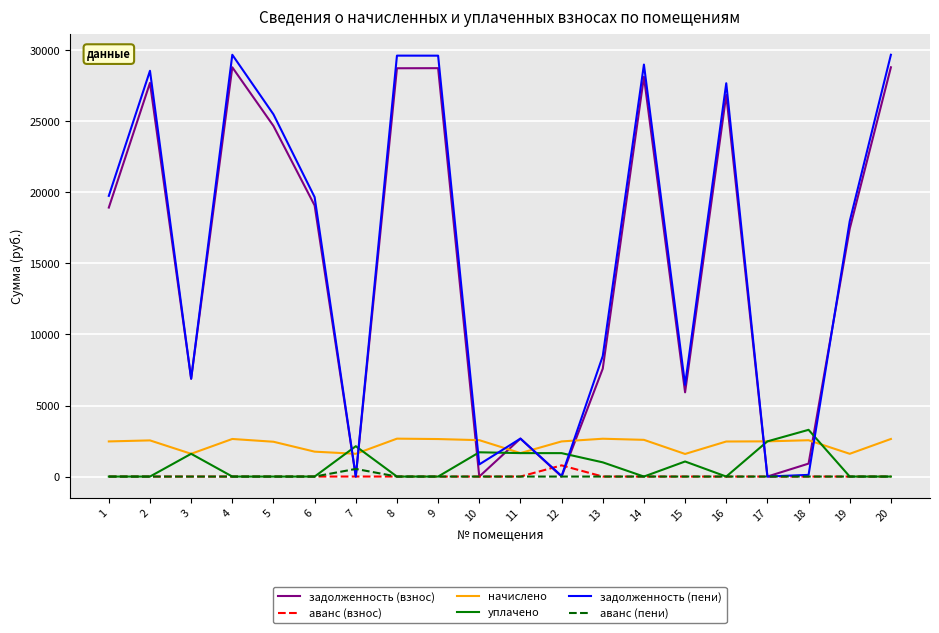

What is the maximum value for задолженность (взнос)?

28798.4